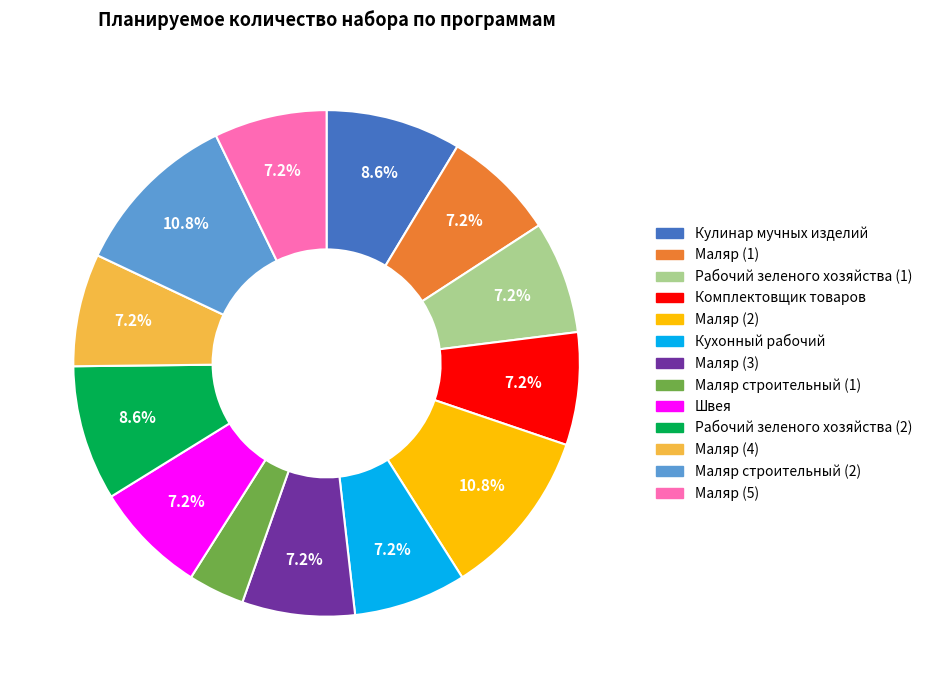

To the nearest percent, what is the average slice percentage?

8%